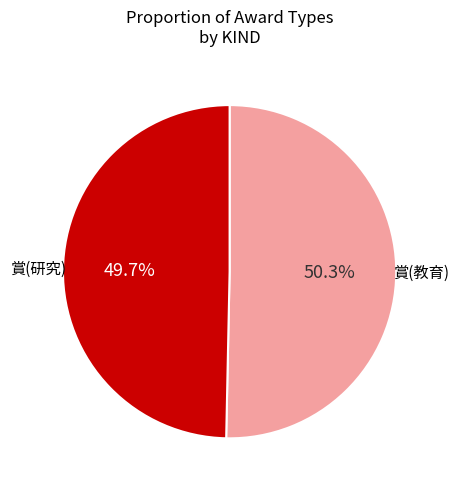

To the nearest percent, what is the combined percentage of 賞(教育) and 賞(研究)?

100%